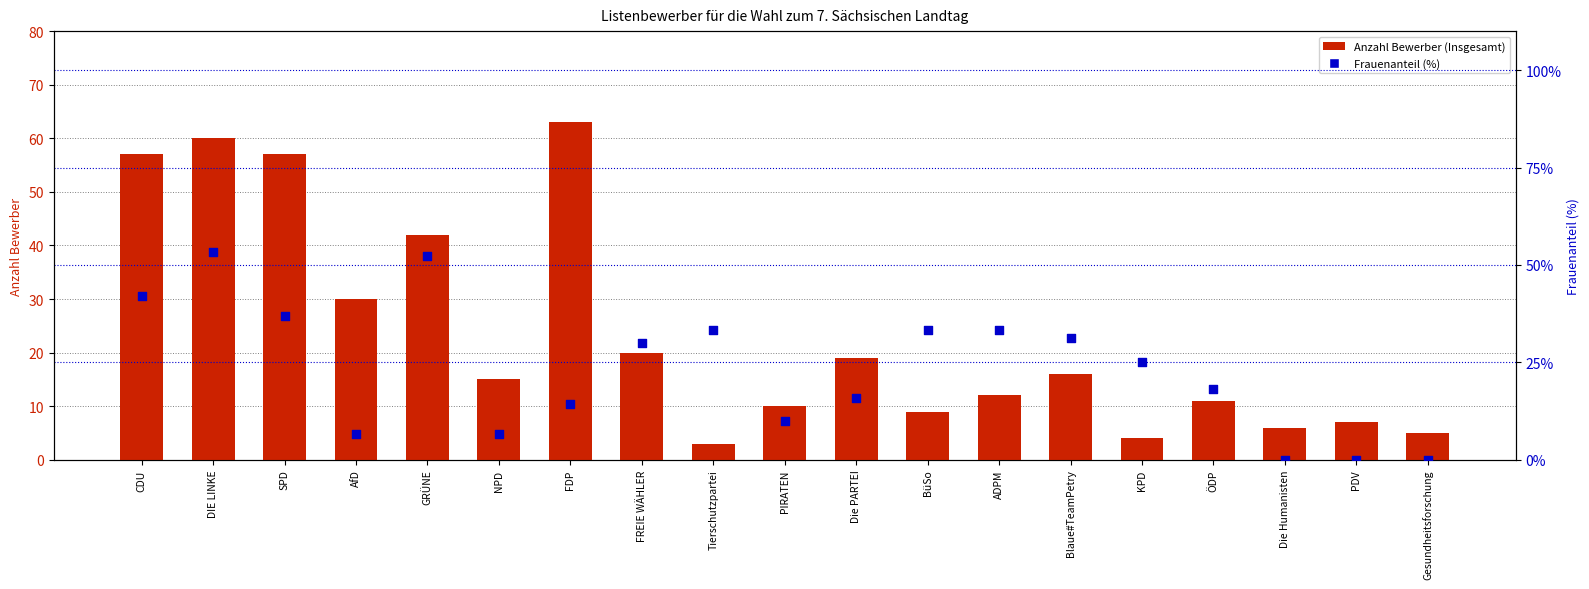

Which series has the largest total across all categories?

Anzahl Bewerber (Insgesamt)